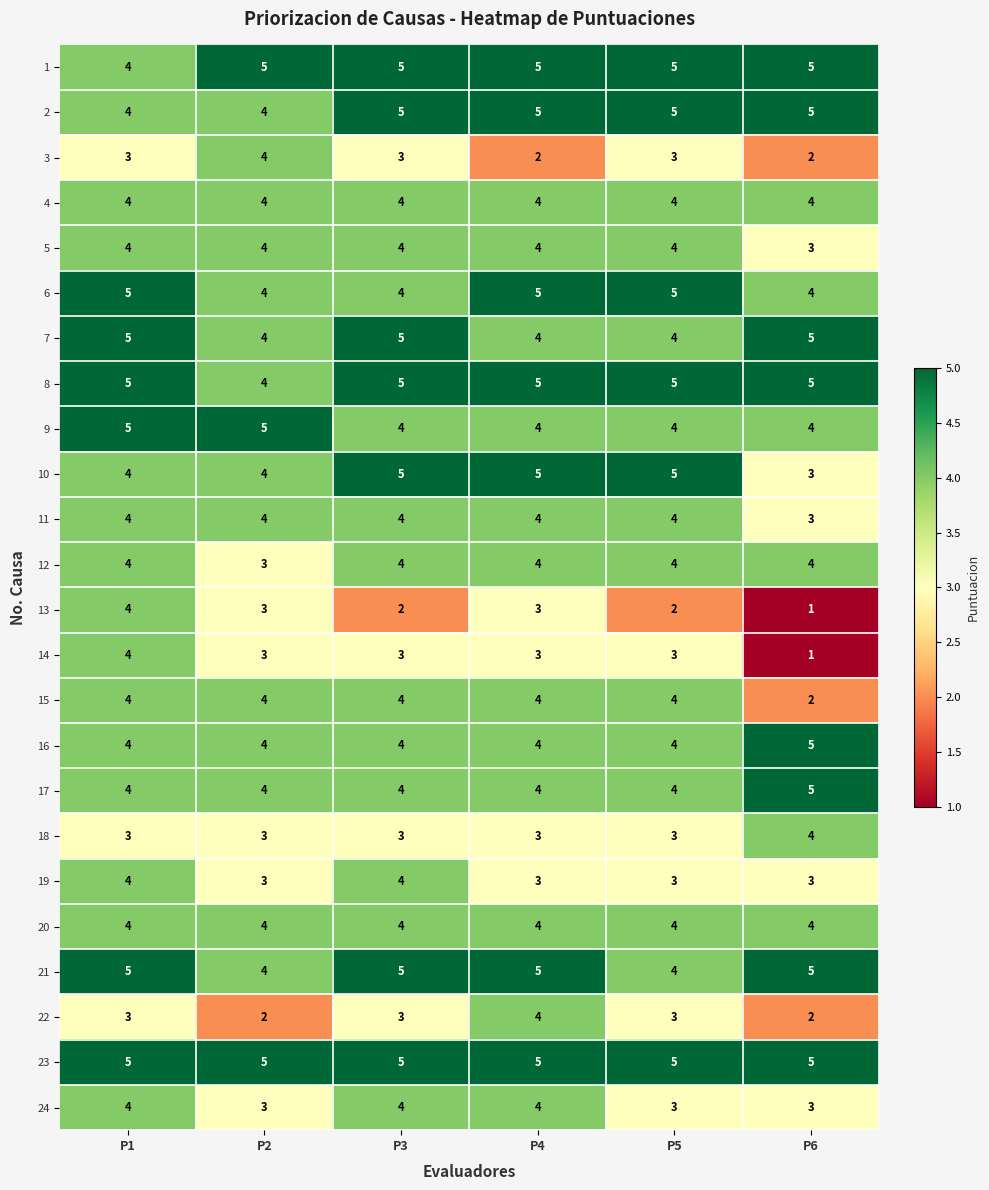

How many 9 values are between 4 and 5?

6